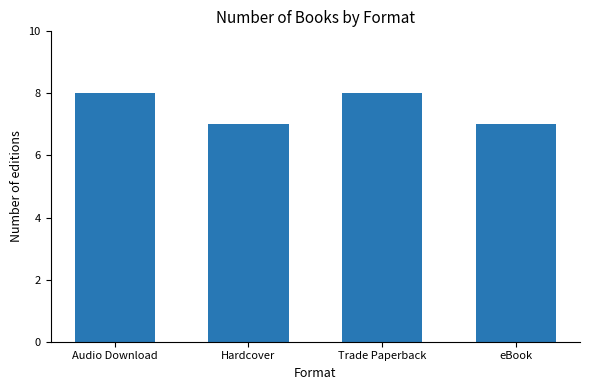

How many values are between 7 and 8?

4